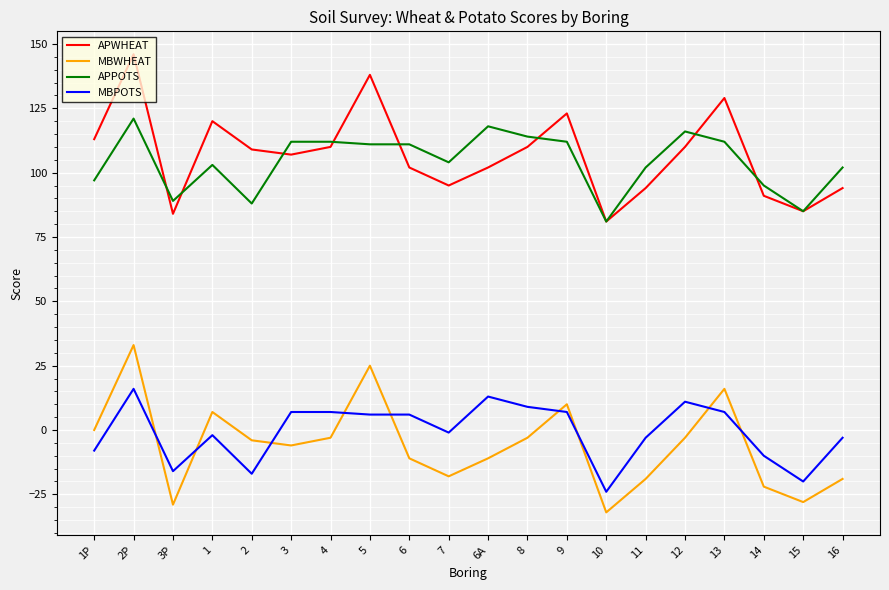

At which label does APPOTS reach its minimum?

10